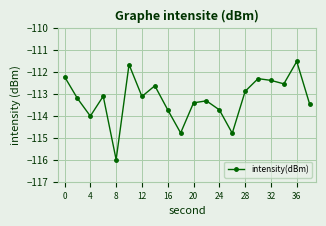

How many series are shown in this chart?

1